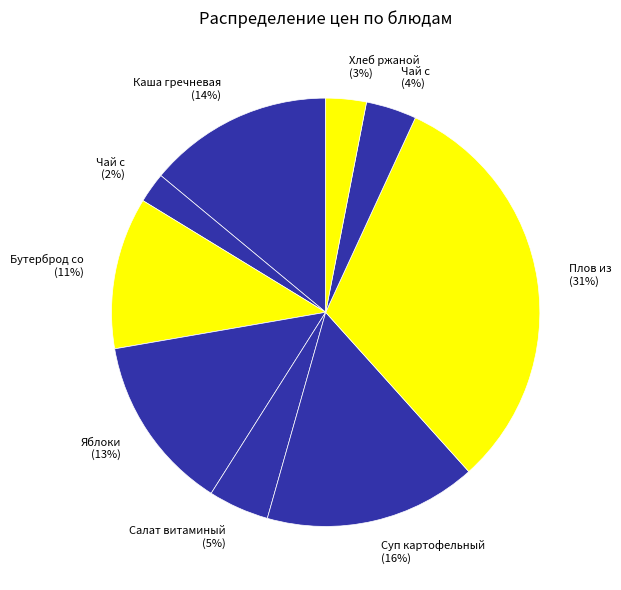

To the nearest percent, what is the average slice percentage?

11%